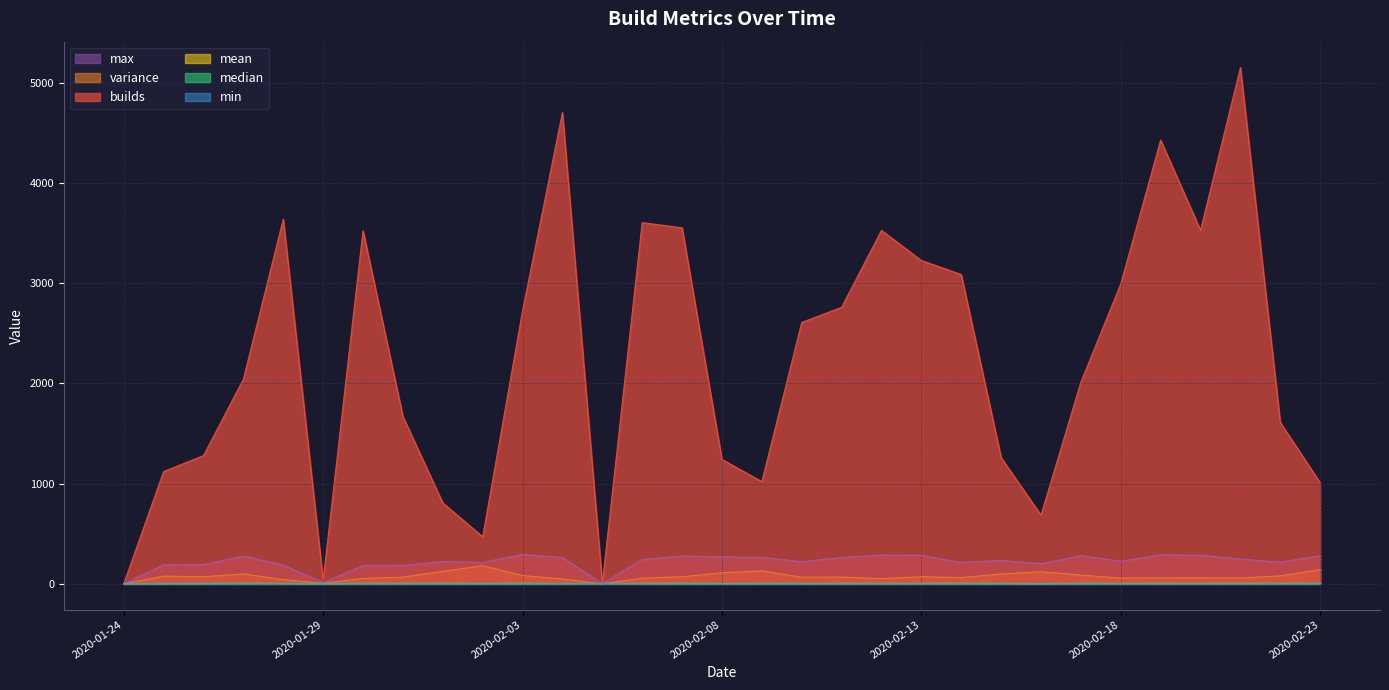

Reading right to left, extract all data points from this chart.

builds: 1009.0	1610.0	5153.0	3529.0	4428.0	2994.0	2014.0	686.0	1260.0	3087.0	3227.0	3528.0	2760.0	2609.0	1020.0	1242.0	3553.0	3605.0	4.0	4704.0	2725.0	470.0	808.0	1670.0	3525.0	36.0	3640.0	2043.0	1280.0	1121.0	1.0
variance: 142.2	80.3	58.7	60.3	59.5	57.9	87.7	122.1	98.9	62.5	71.4	52.0	68.1	66.3	129.6	110.9	71.2	57.1	0.8	49.1	83.3	180.6	125.3	67.6	53.5	6.9	43.3	99.1	71.3	77.4	0.0
mean: 4.8	5.0	5.6	4.5	5.0	4.6	4.7	3.4	4.2	5.6	4.7	4.8	4.9	4.4	4.3	4.2	5.4	4.8	3.6	3.9	5.3	4.2	5.6	5.1	5.1	1.9	4.3	5.8	4.0	3.7	1.9
median: 2.1	2.3	2.7	2.3	2.5	2.3	2.3	1.4	1.7	2.7	2.1	2.3	2.2	1.7	1.7	1.6	2.5	2.2	3.7	2.1	2.6	1.6	2.7	2.6	2.8	0.9	2.8	3.0	1.6	1.5	1.9
min: 0.1	0.1	0.0	0.0	0.0	0.0	0.0	0.1	0.1	0.0	0.0	0.0	0.0	0.0	0.1	0.1	0.0	0.0	2.4	0.0	0.0	0.1	0.1	0.0	0.0	0.5	0.0	0.1	0.1	0.1	1.9
max: 281.8	217.1	248.4	286.6	289.3	225.6	281.8	201.6	234.7	213.9	285.6	288.3	263.1	221.3	265.3	269.7	278.7	243.5	4.6	263.3	294.3	213.8	222.9	185.6	185.1	13.0	188.1	277.7	193.3	191.2	1.9